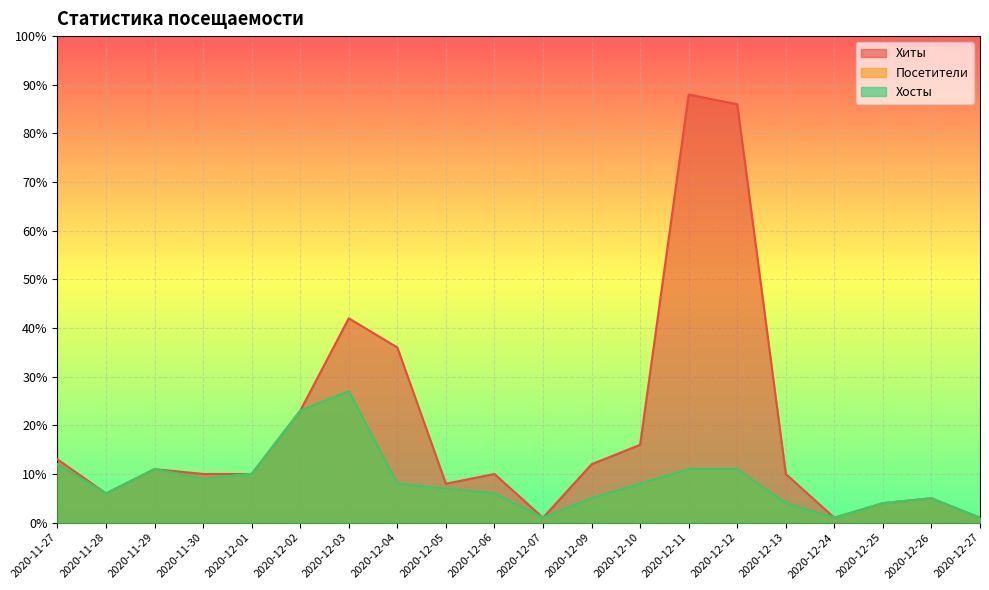

List the labels in order of Хиты value, smallest first.

2020-12-07, 2020-12-24, 2020-12-27, 2020-12-25, 2020-12-26, 2020-11-28, 2020-12-05, 2020-11-30, 2020-12-01, 2020-12-06, 2020-12-13, 2020-11-29, 2020-12-09, 2020-11-27, 2020-12-10, 2020-12-02, 2020-12-04, 2020-12-03, 2020-12-12, 2020-12-11